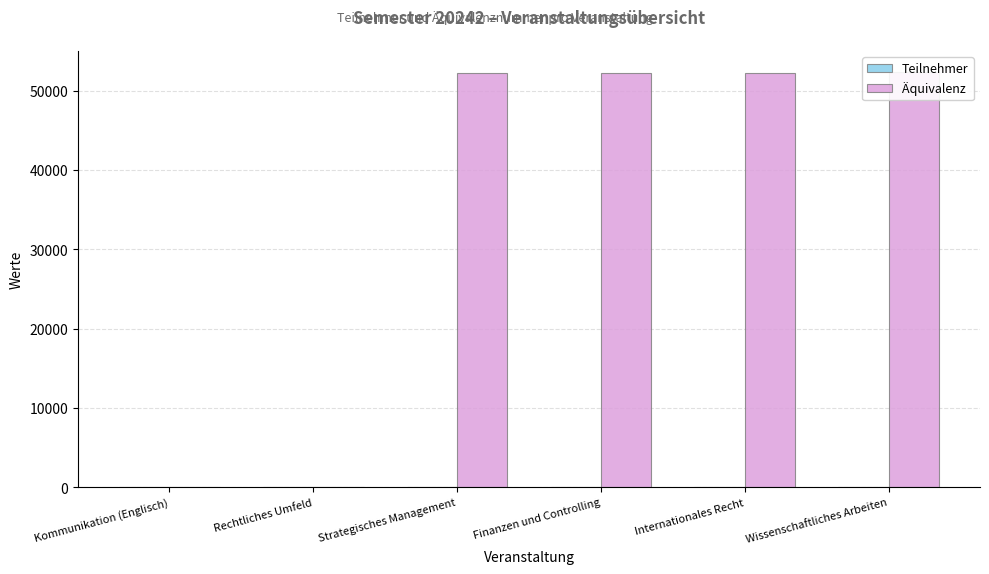

Which has a higher value, Kommunikation (Englisch) or Wissenschaftliches Arbeiten?

Kommunikation (Englisch)